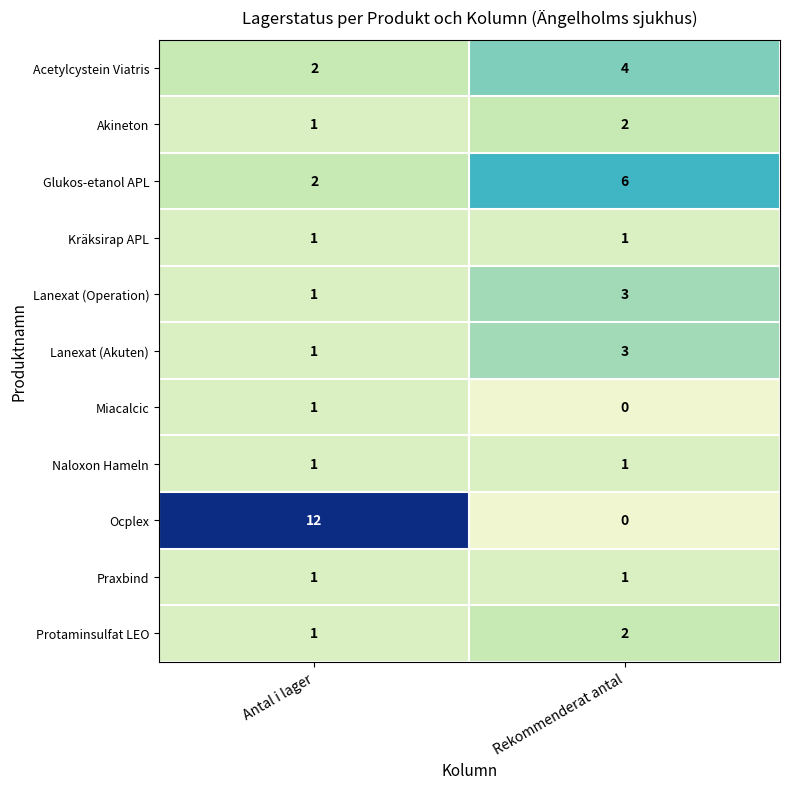

The value of Naloxon Hameln at Antal i lager is 1. True or false?

True